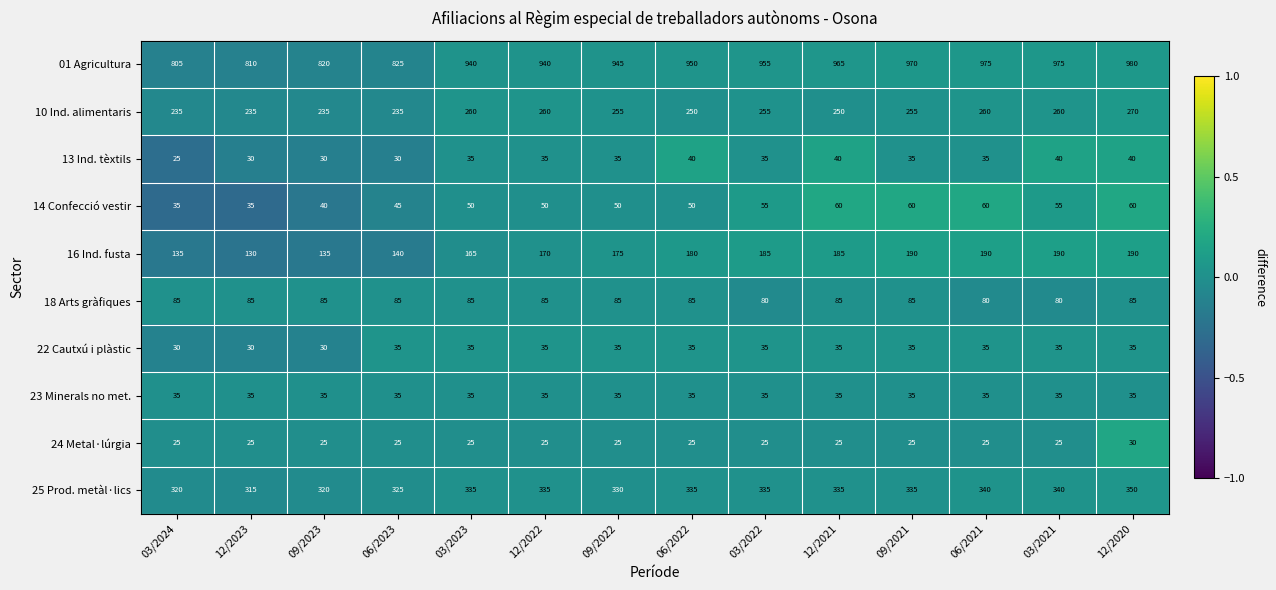

How many 14 Confecció vestir values are between 45 and 60?

11